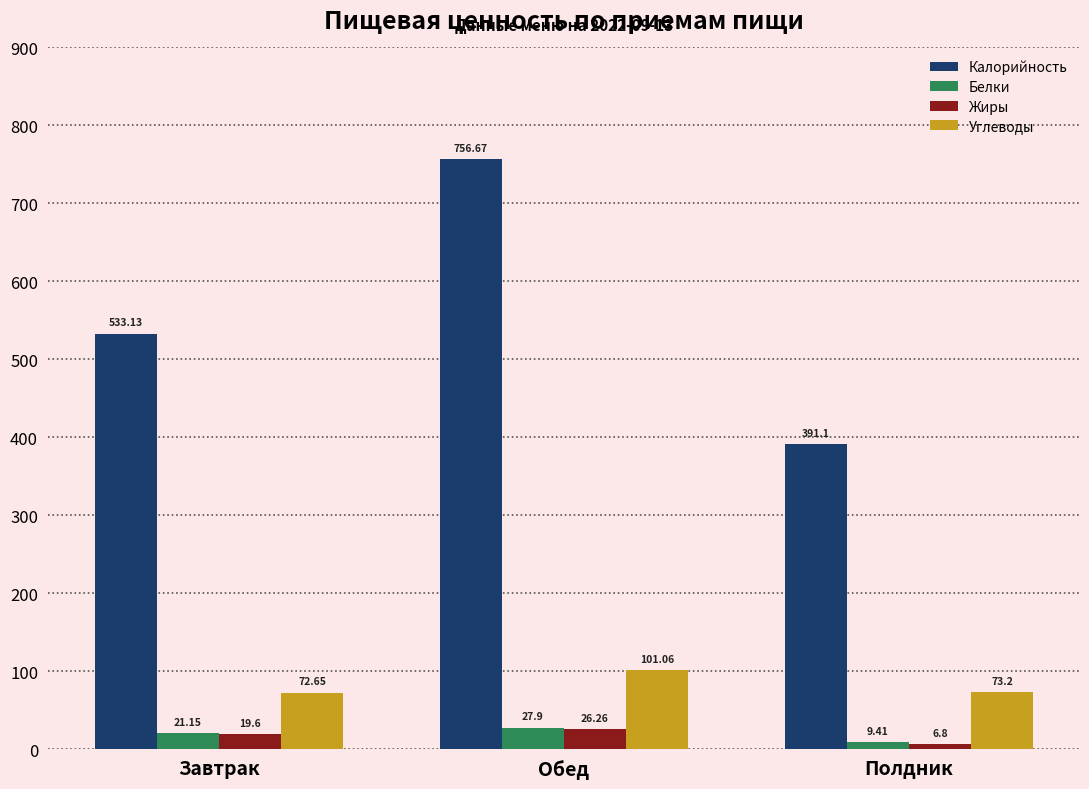

At how many categories does at least one series exceed 426?

2